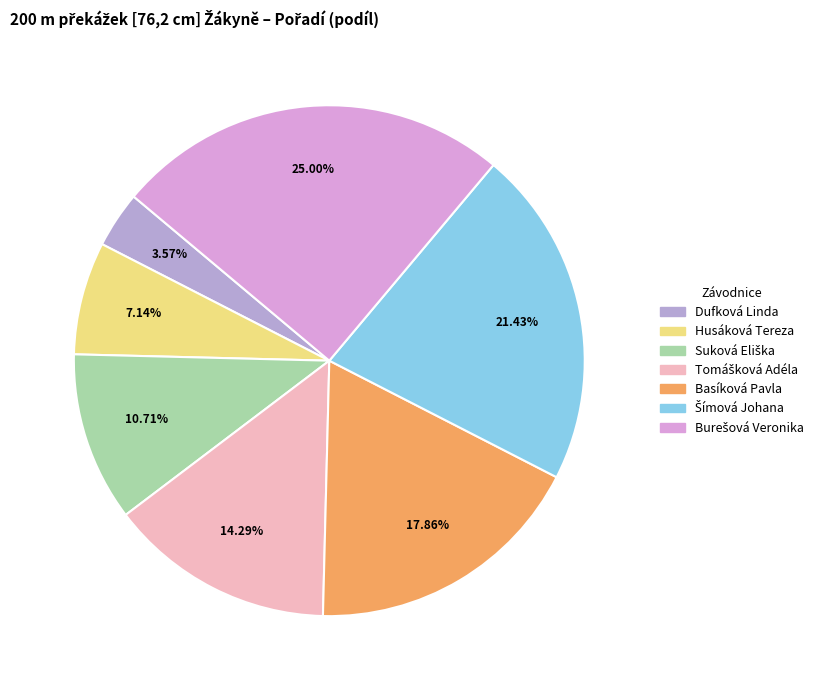

What is the smallest slice in the pie chart?

Dufková Linda